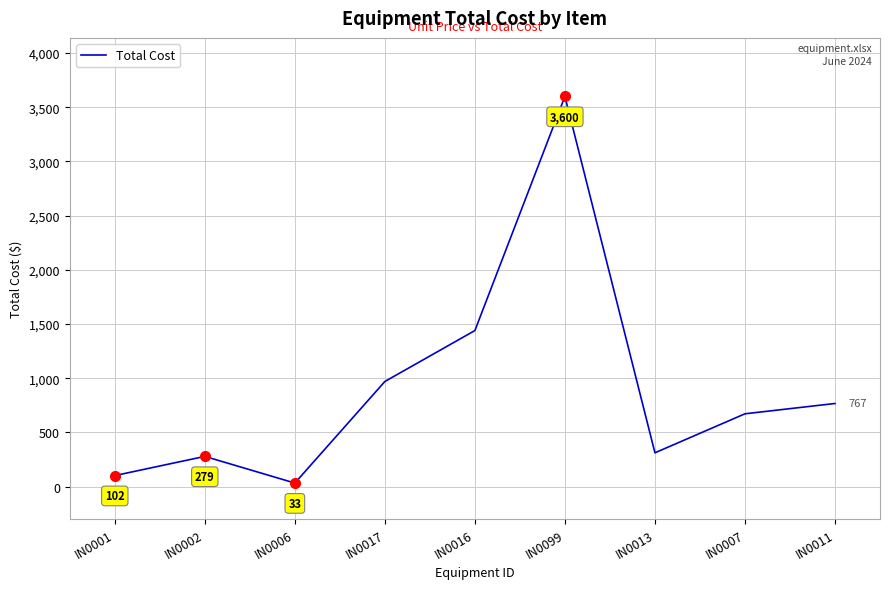

At which category does the chart reach its minimum across all series?

IN0006